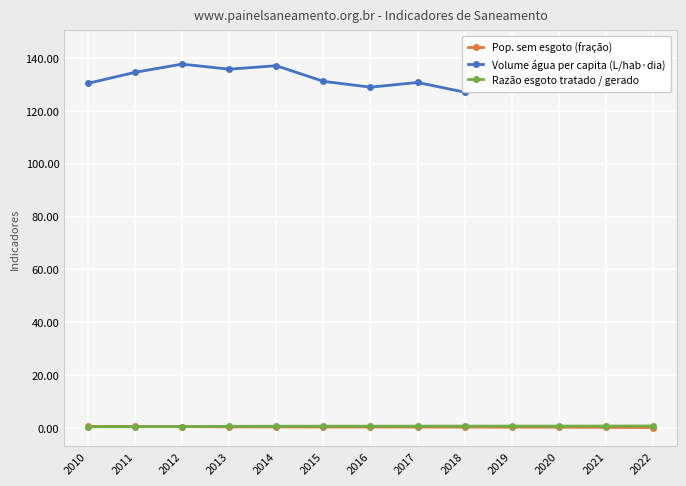

Which series has the largest range (max minus min)?

Volume água per capita (L/hab·dia)